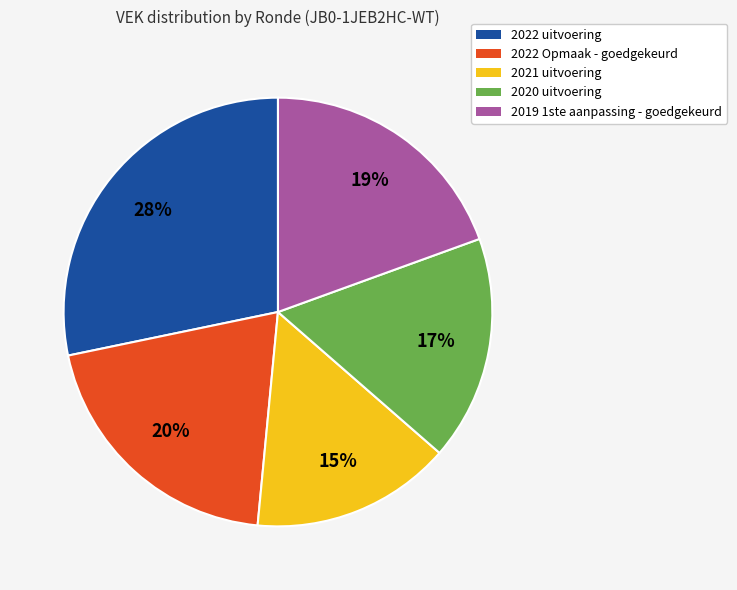

How many slices are in this pie chart?

5